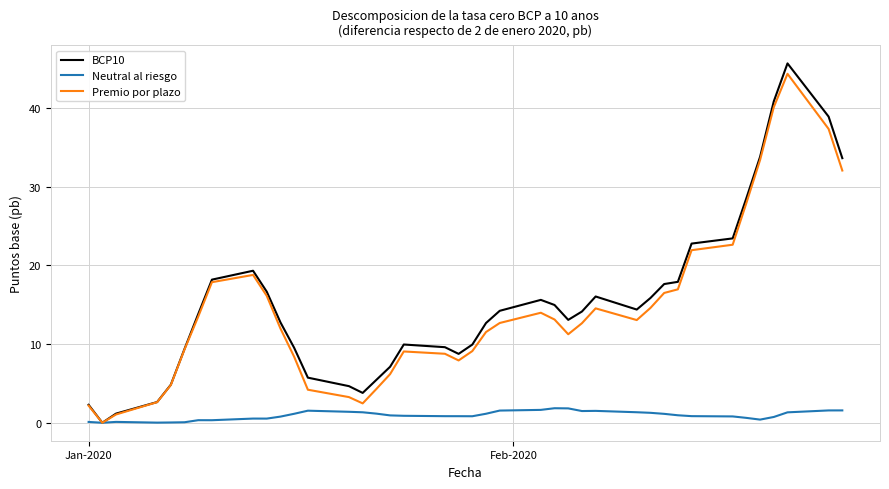

Which series has the widest spread of values?

BCP10